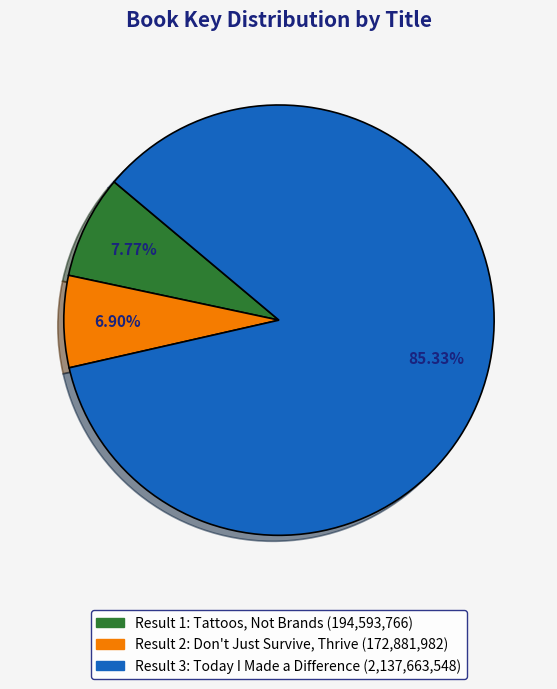

Does any single category account for the majority?

Yes